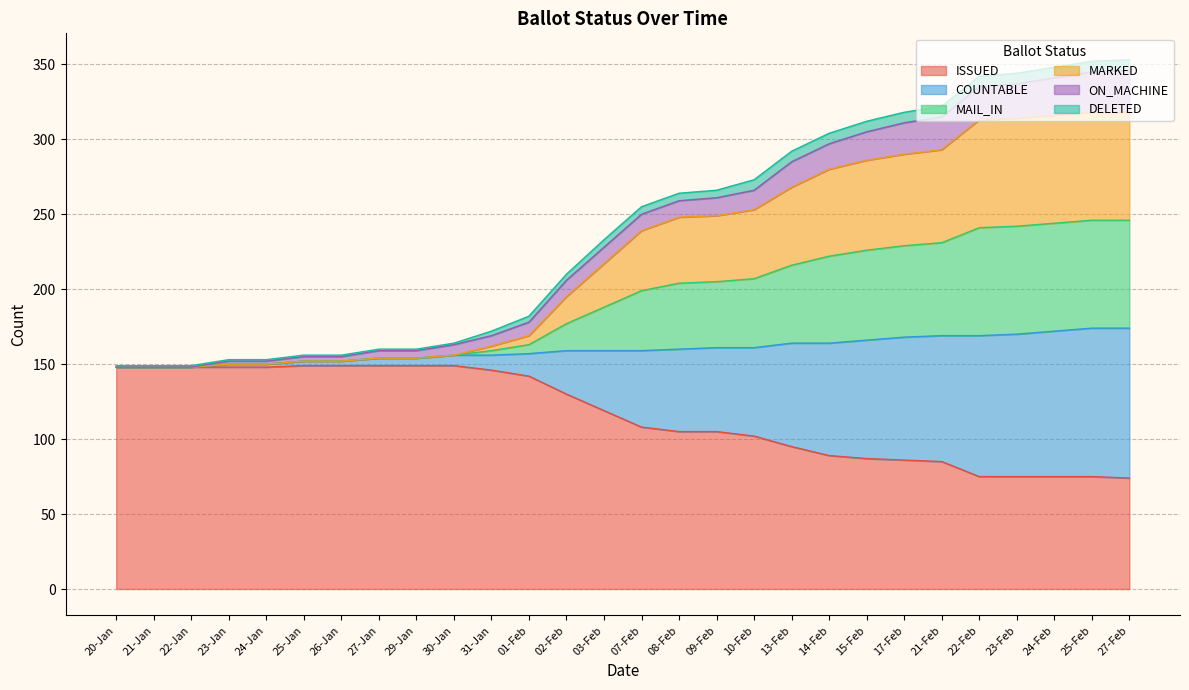

What position from the left is 23-Feb?

25